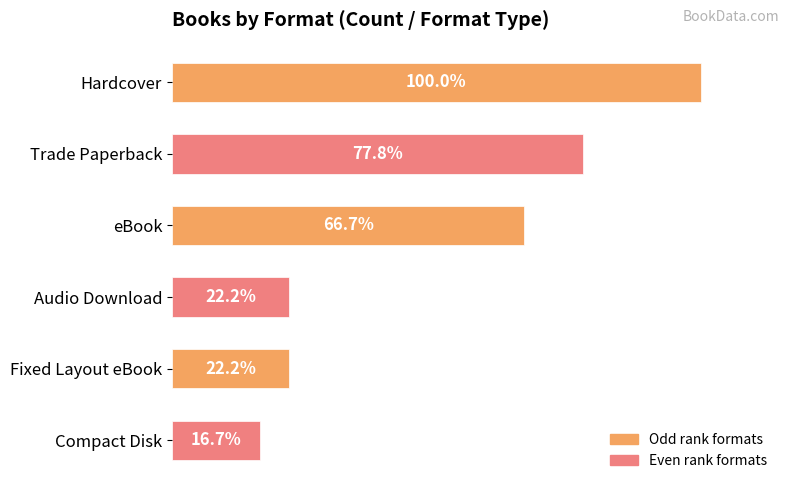

At which label is the value closest to 58?

eBook